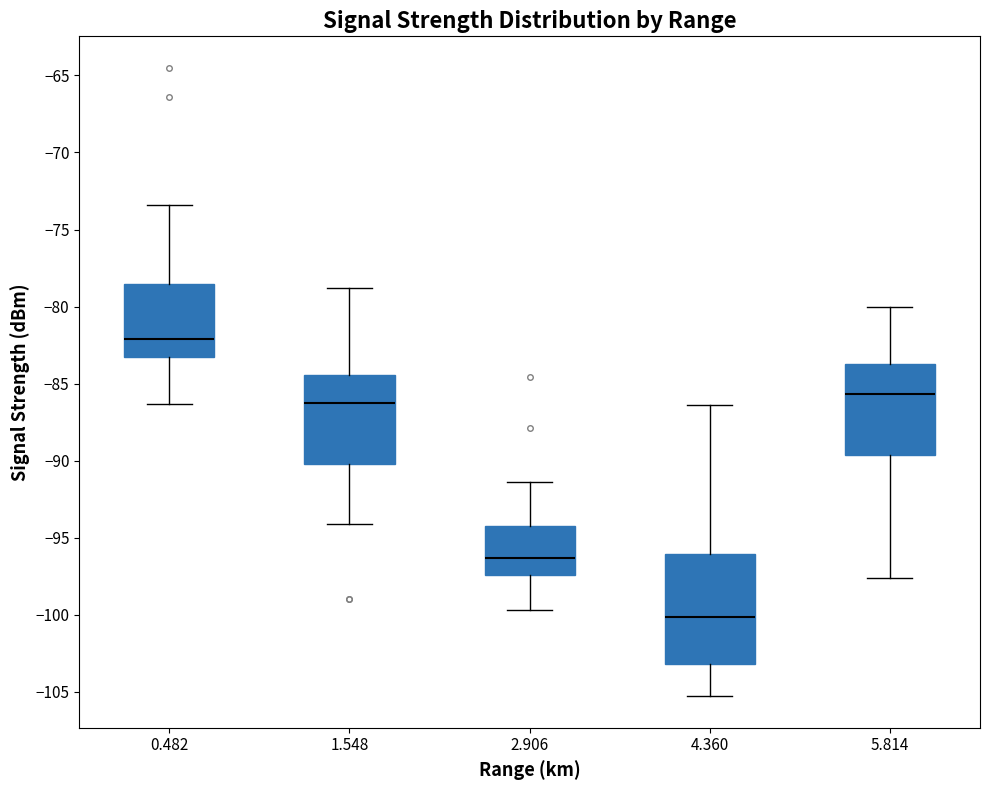

Reading left to right, read every box against the y-axis: the position of its median line, the range the box covers, and the ends of its whiskers. The values are not printed on the chart, so give them approximately, as read against the axis.

0.482: median -82.0, box -83.0 to -78.5, whiskers -86.5 to -73.5
1.548: median -86.0, box -90.0 to -84.5, whiskers -94.0 to -79.0
2.906: median -96.5, box -97.5 to -94.0, whiskers -99.5 to -91.5
4.360: median -100.0, box -103.0 to -96.0, whiskers -105.5 to -86.5
5.814: median -85.5, box -89.5 to -83.5, whiskers -97.5 to -80.0